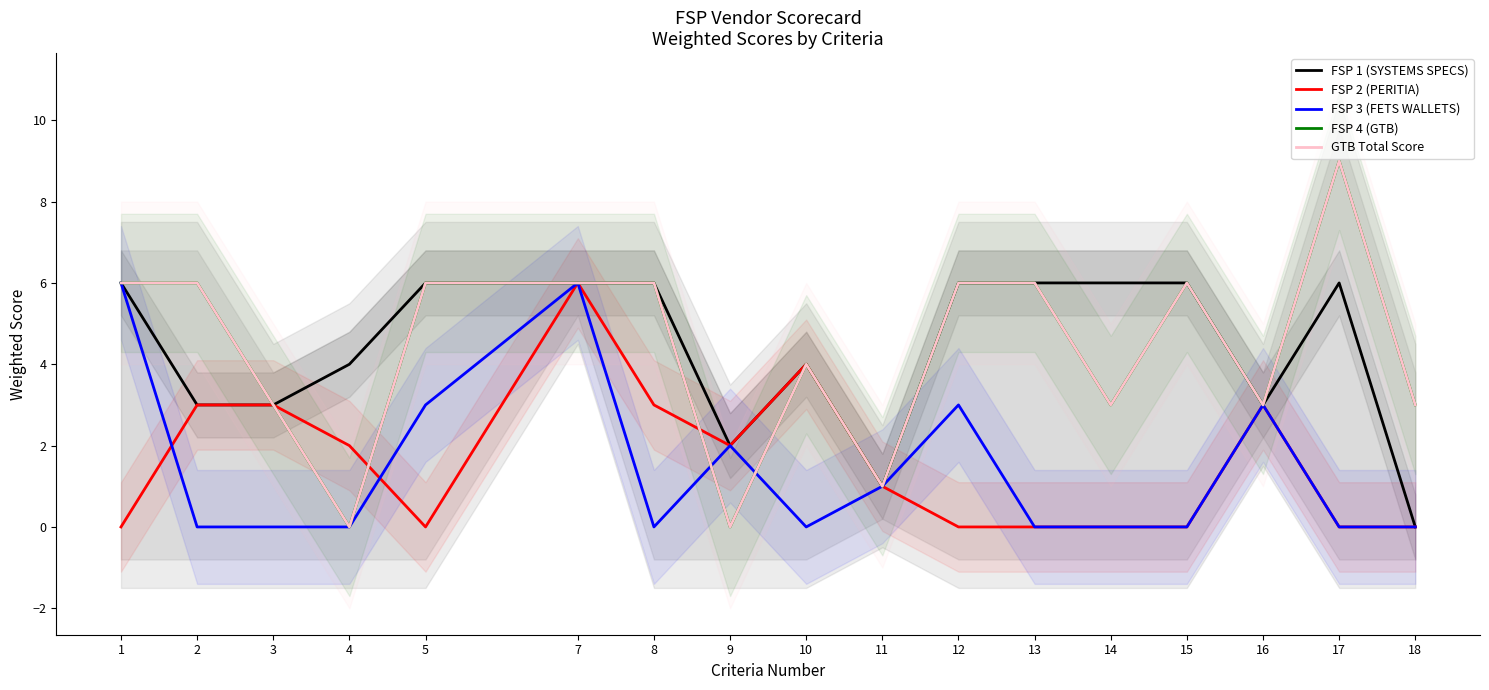

What is the difference between the maximum and second lowest values in the FSP 2 (PERITIA) series?

6